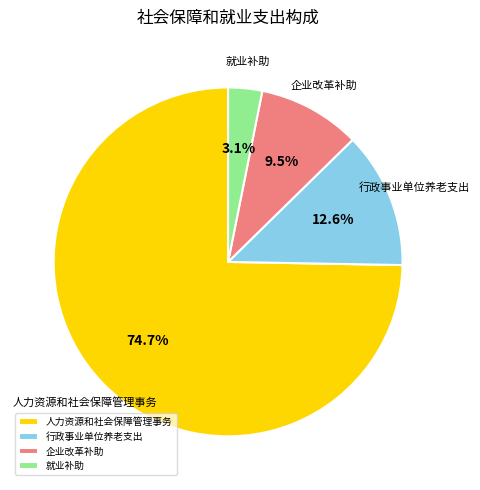

Count the number of slices in the pie.

4